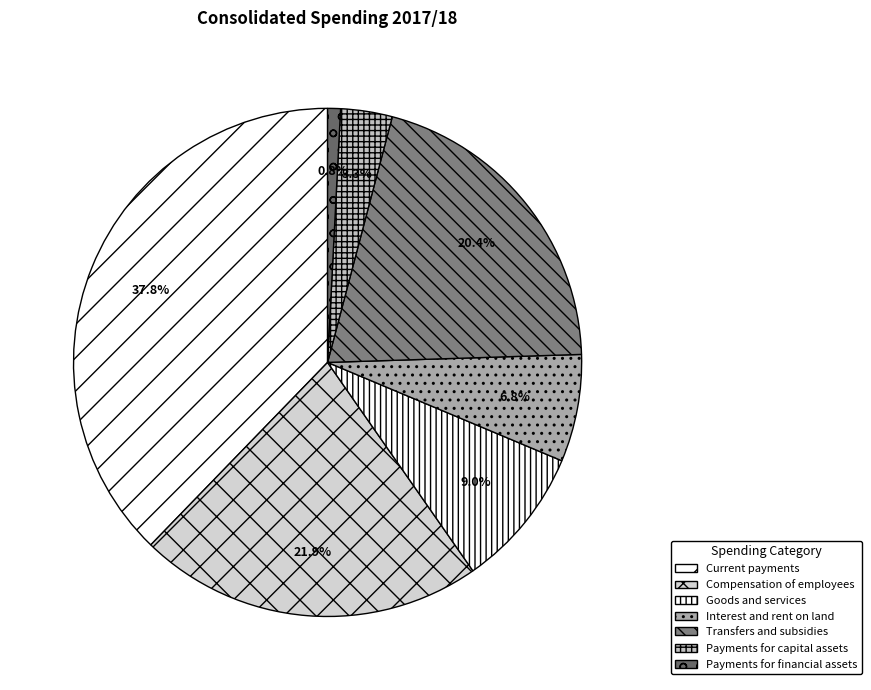

How many slices are in this pie chart?

7